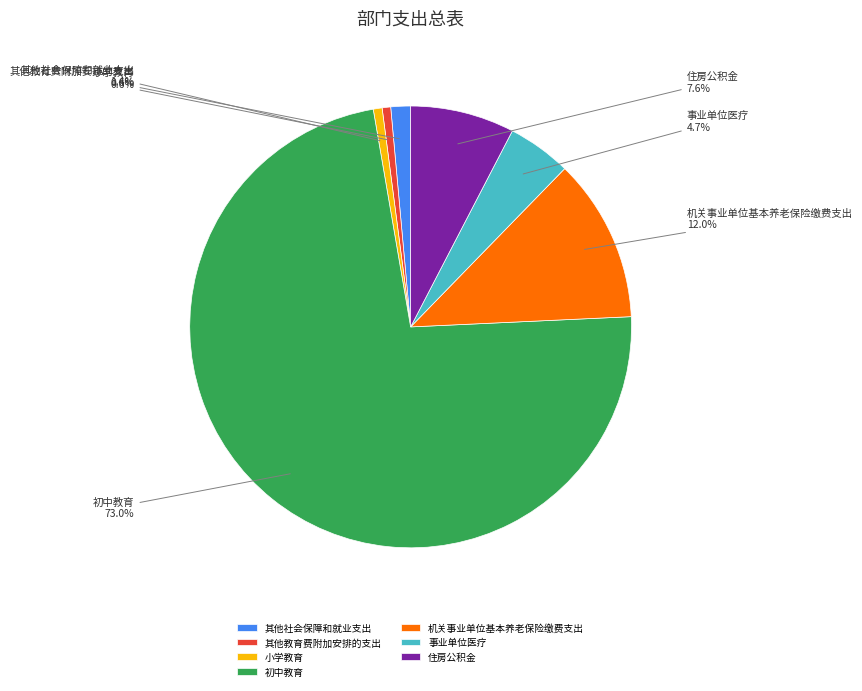

How many segments does this pie chart have?

7